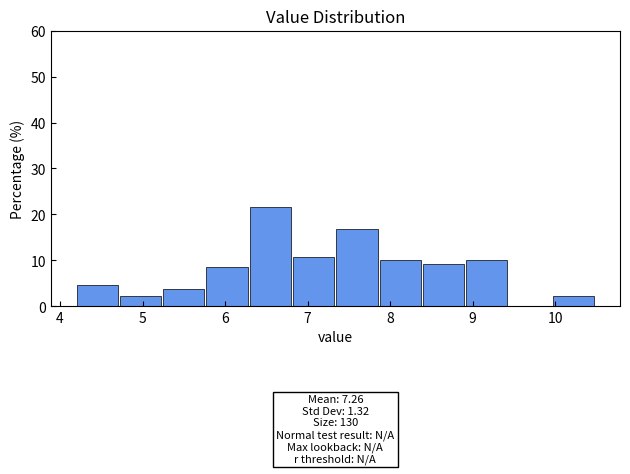

Over which range of the x-axis is the bar tallest?

6.3 to 6.8